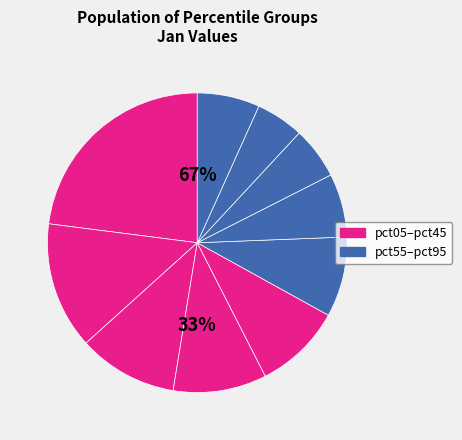

Rank the categories by value from highest to lowest.

pct05, pct15, pct25, pct35, pct45, pct55, pct65, pct95, pct75, pct85